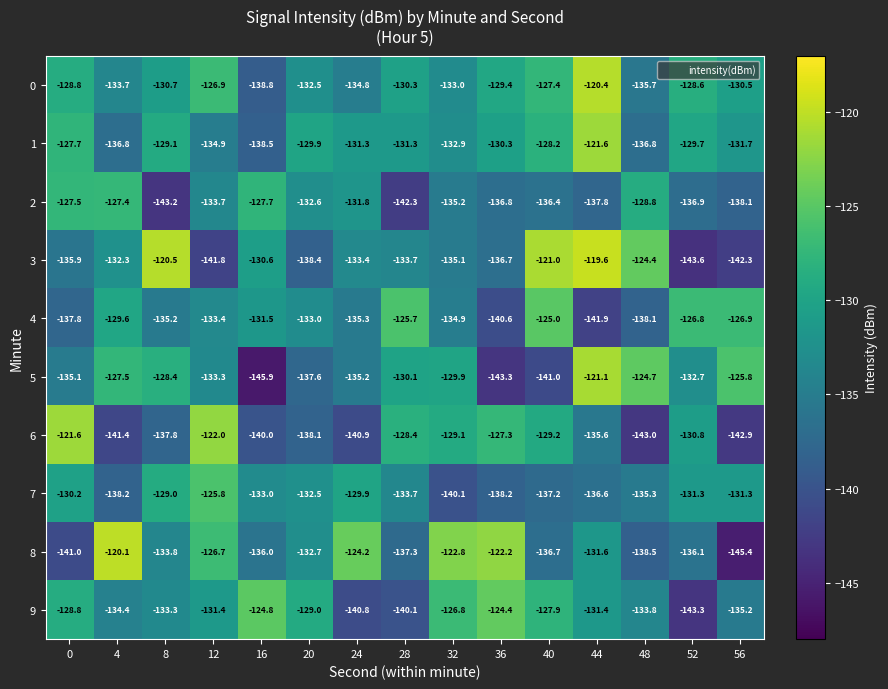

At which category does the chart reach its minimum across all series?

16